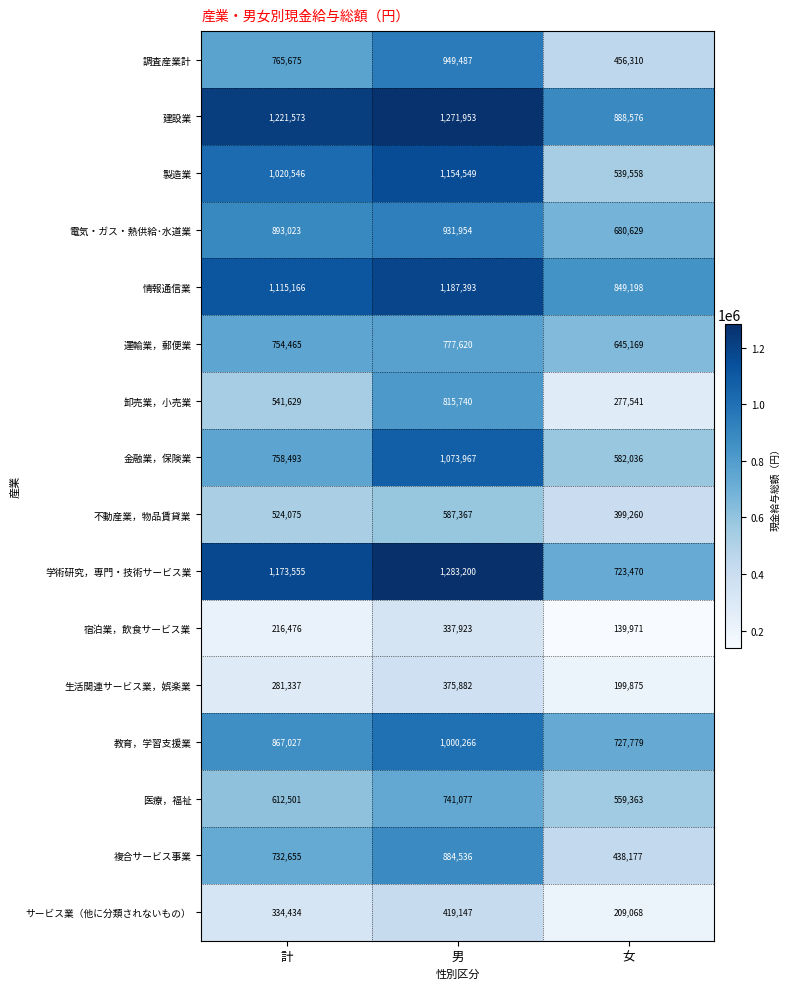

Which series has the largest range (max minus min)?

製造業